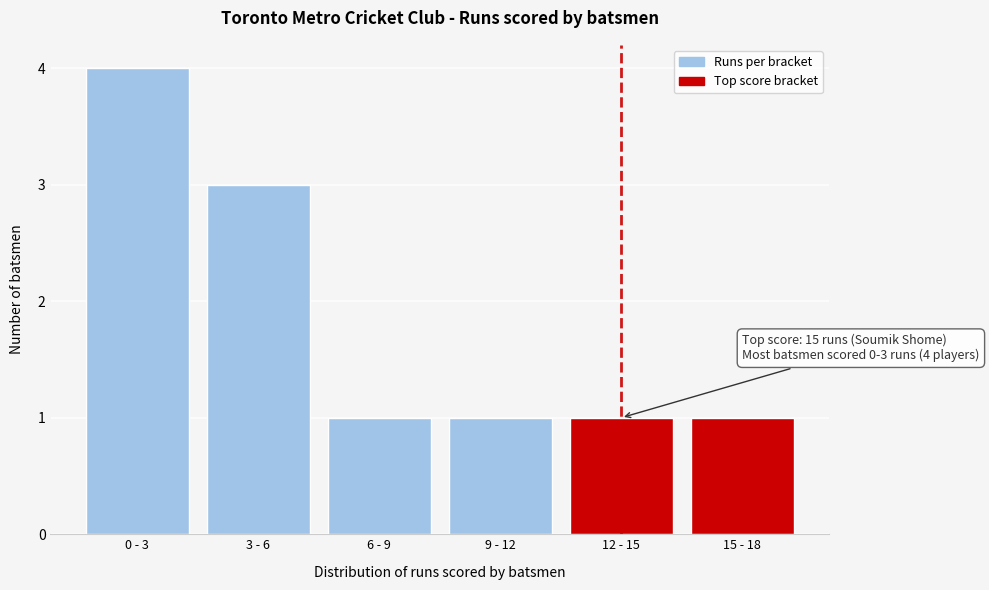

Reading left to right, transcribe all the data shown in this chart.

0 - 3=4	3 - 6=3	6 - 9=1	9 - 12=1	12 - 15=1	15 - 18=1